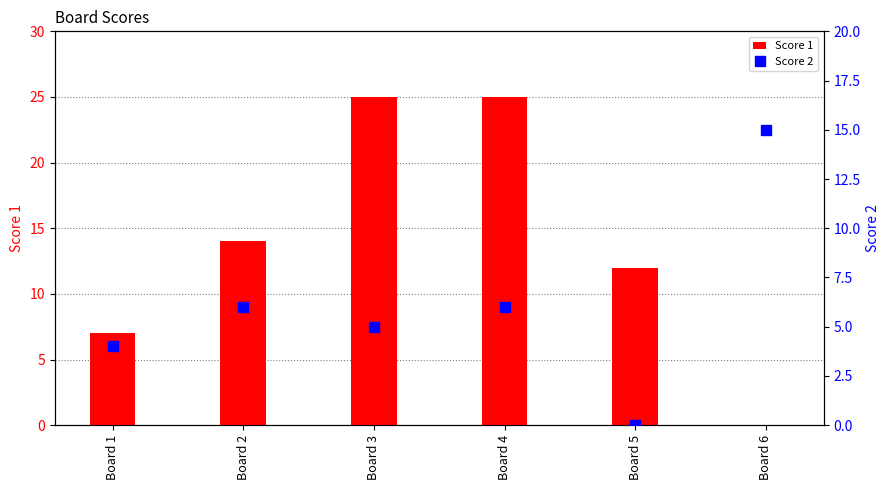

Does the chart contain stacked bars?

No